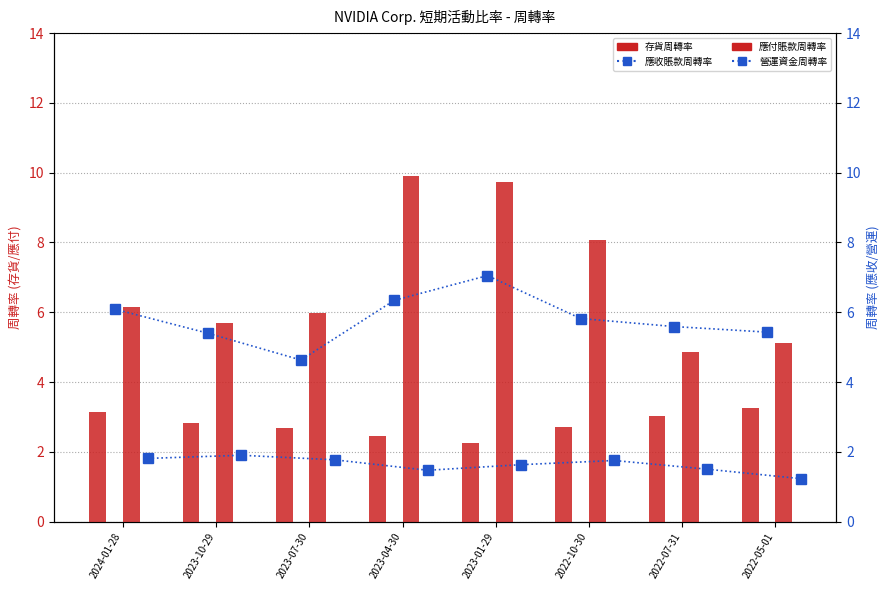

What is the difference between the second highest and second lowest values in the 應收賬款周轉率 series?

0.9